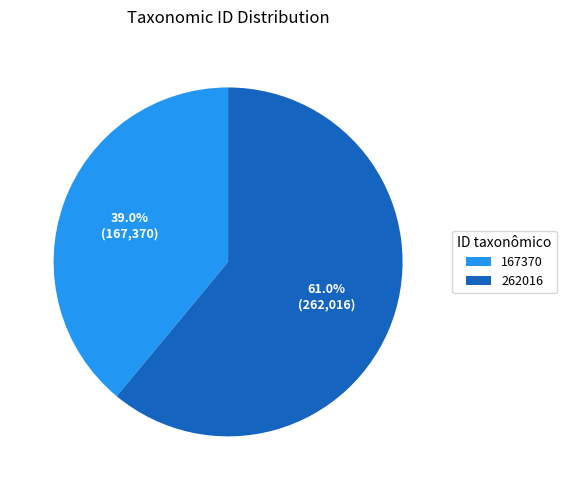

Which slice represents more than half of the pie?

262016